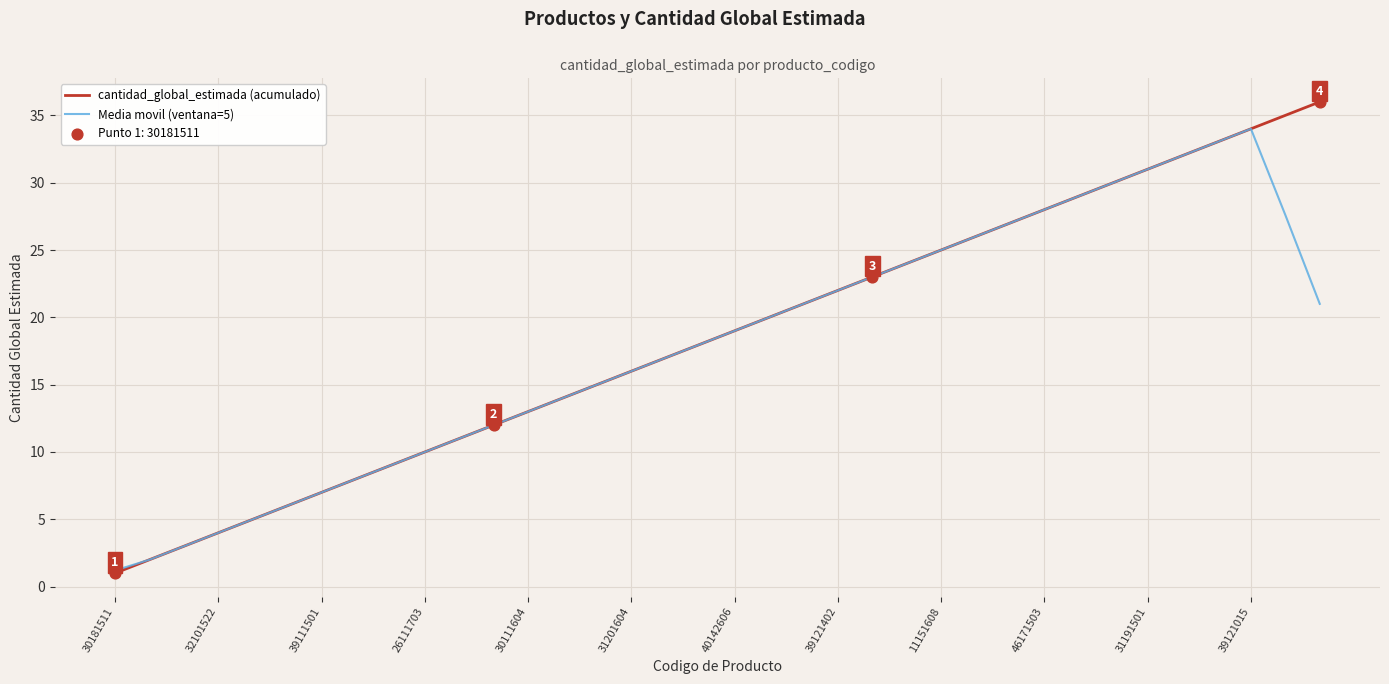

Which series has the largest range (max minus min)?

cantidad_global_estimada (acumulado)